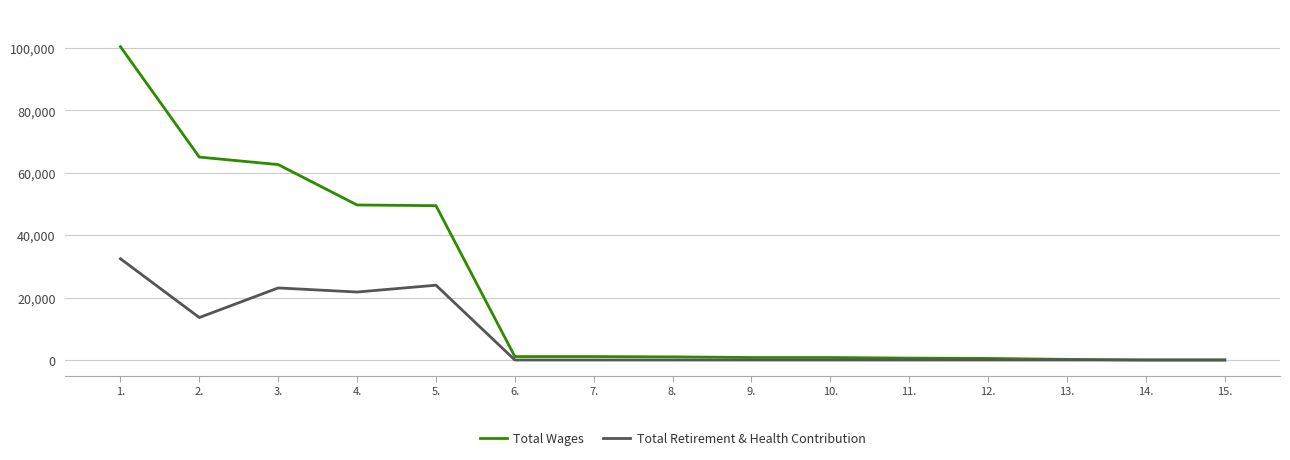

Is it true that Total Retirement & Health Contribution equals 0 at 11.?

True